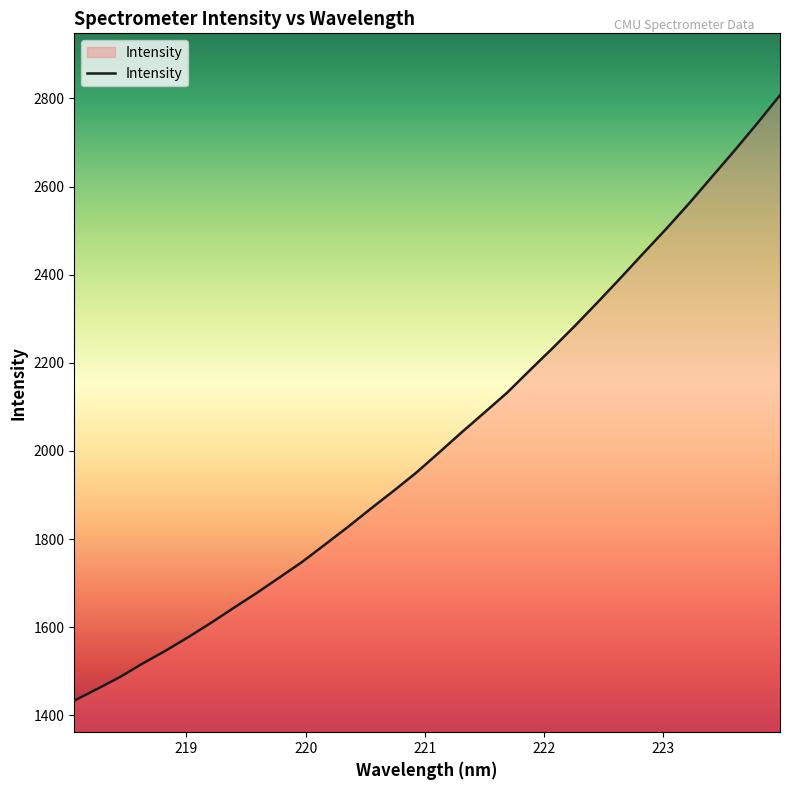

What is the maximum value shown in the chart?

2807.5